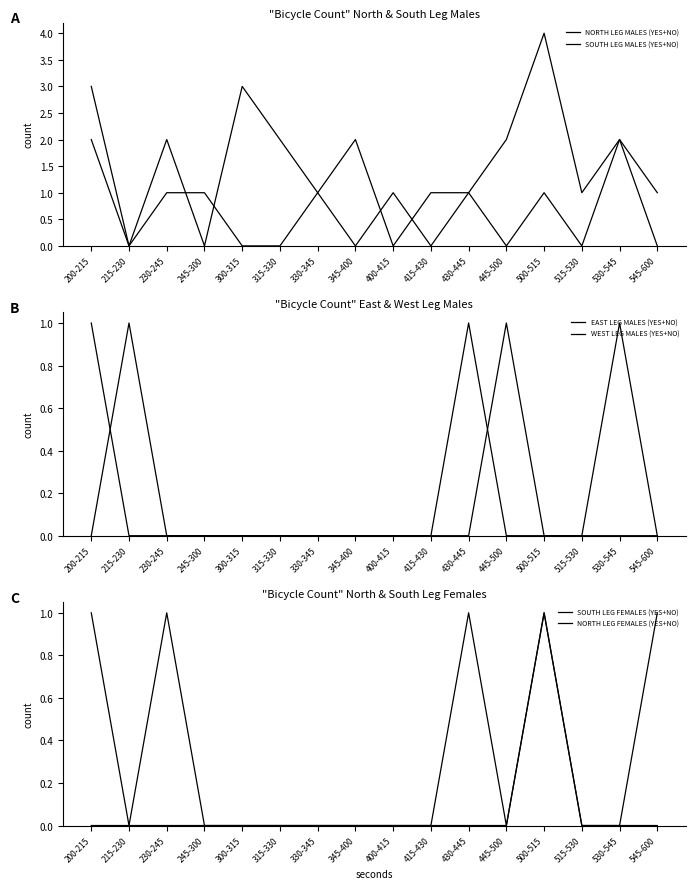

Reading left to right, what are all the values shown in this chart?

NORTH LEG MALES (YES+NO): 200-215=2	215-230=0	230-245=1	245-300=1	300-315=0	315-330=0	330-345=1	345-400=0	400-415=1	415-430=0	430-445=1	445-500=2	500-515=4	515-530=1	530-545=2	545-600=0
SOUTH LEG MALES (YES+NO): 200-215=3	215-230=0	230-245=2	245-300=0	300-315=3	315-330=2	330-345=1	345-400=2	400-415=0	415-430=1	430-445=1	445-500=0	500-515=1	515-530=0	530-545=2	545-600=1
EAST LEG MALES (YES+NO): 200-215=0	215-230=1	230-245=0	245-300=0	300-315=0	315-330=0	330-345=0	345-400=0	400-415=0	415-430=0	430-445=0	445-500=1	500-515=0	515-530=0	530-545=0	545-600=0
WEST LEG MALES (YES+NO): 200-215=1	215-230=0	230-245=0	245-300=0	300-315=0	315-330=0	330-345=0	345-400=0	400-415=0	415-430=0	430-445=1	445-500=0	500-515=0	515-530=0	530-545=1	545-600=0
SOUTH LEG FEMALES (YES+NO): 200-215=1	215-230=0	230-245=0	245-300=0	300-315=0	315-330=0	330-345=0	345-400=0	400-415=0	415-430=0	430-445=1	445-500=0	500-515=1	515-530=0	530-545=0	545-600=0
NORTH LEG FEMALES (YES+NO): 200-215=0	215-230=0	230-245=1	245-300=0	300-315=0	315-330=0	330-345=0	345-400=0	400-415=0	415-430=0	430-445=0	445-500=0	500-515=1	515-530=0	530-545=0	545-600=1